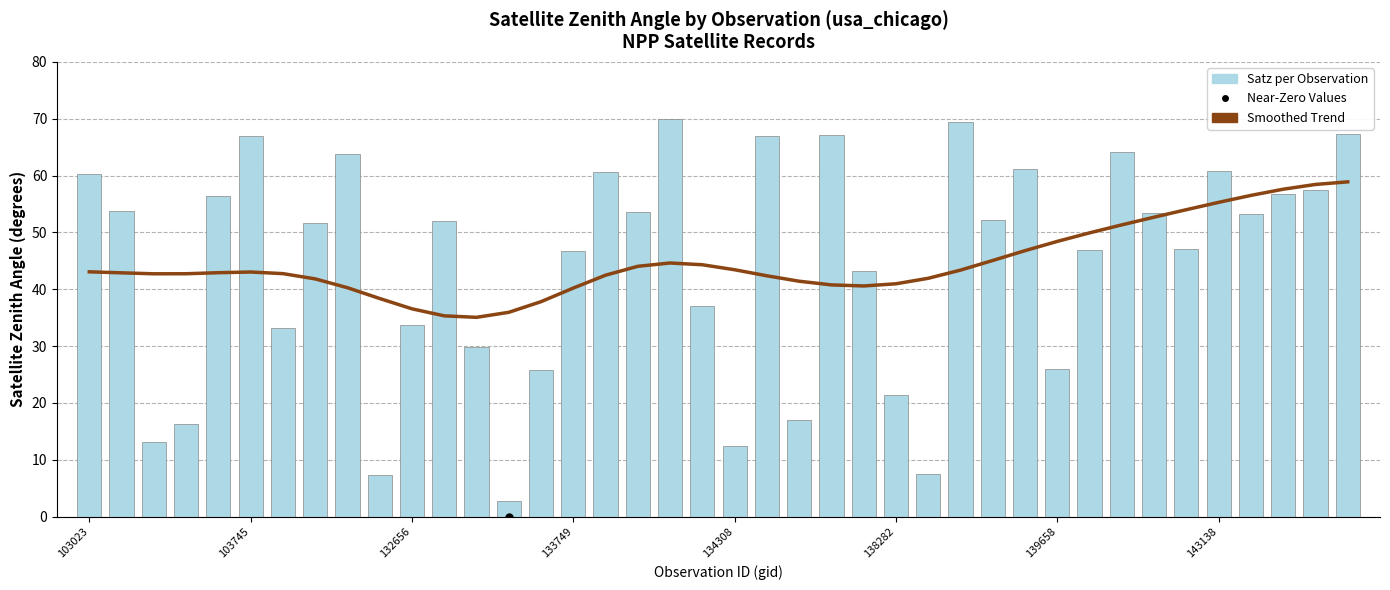

Which series has the widest spread of Y values?

Satz per Observation